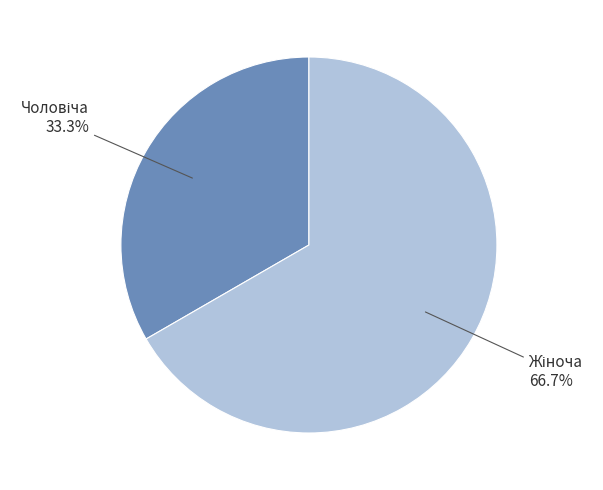

Is there any slice that represents more than half of the pie?

Yes